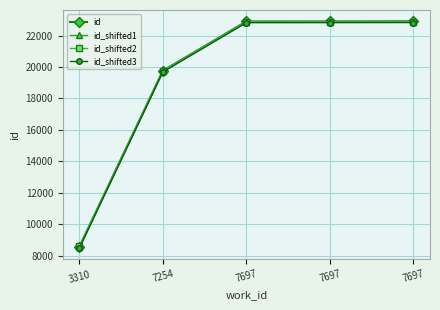

What are all the series names shown in the legend?

id, id_shifted1, id_shifted2, id_shifted3